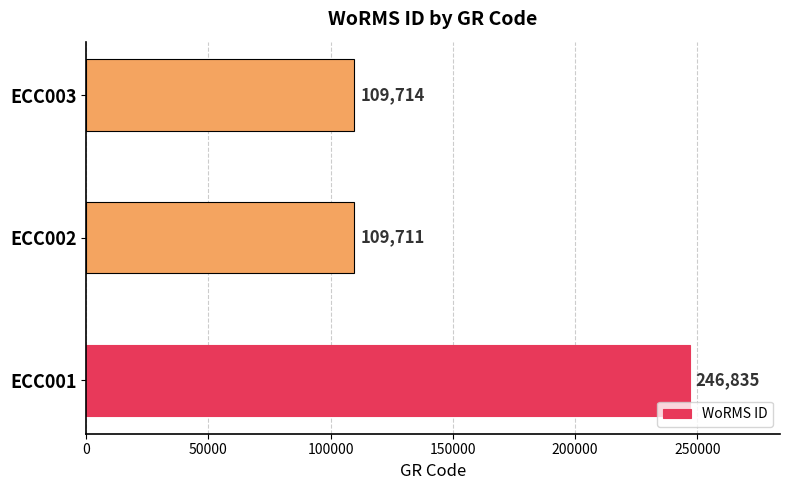

Approximately how many times larger is the value at ECC003 compared to ECC001?

0.4